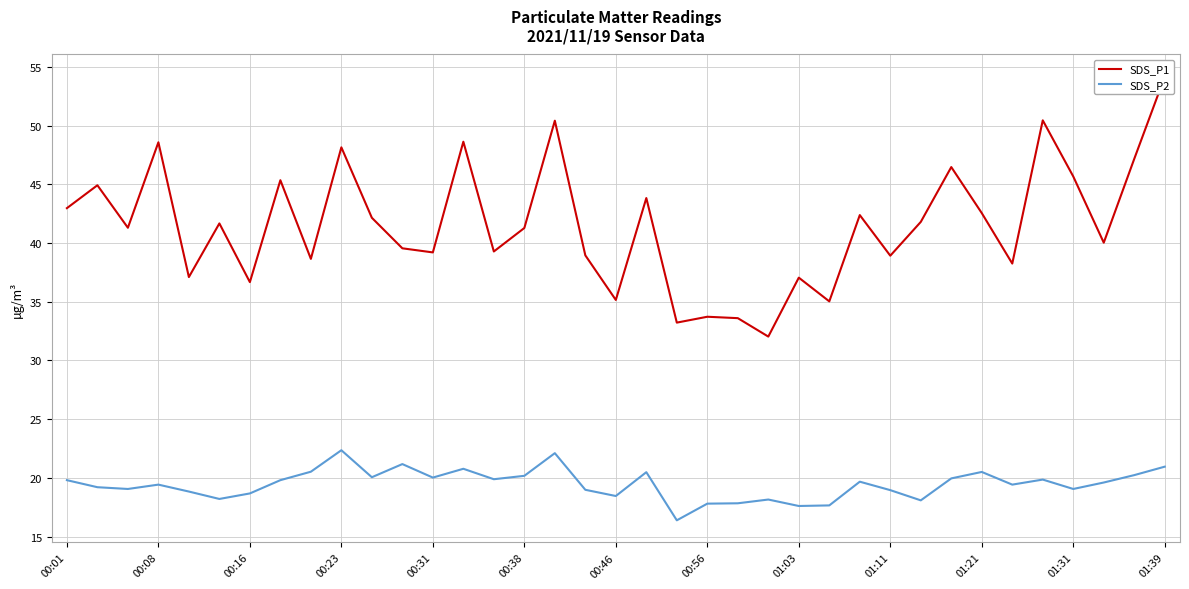

What is the minimum value for SDS_P2?

16.4